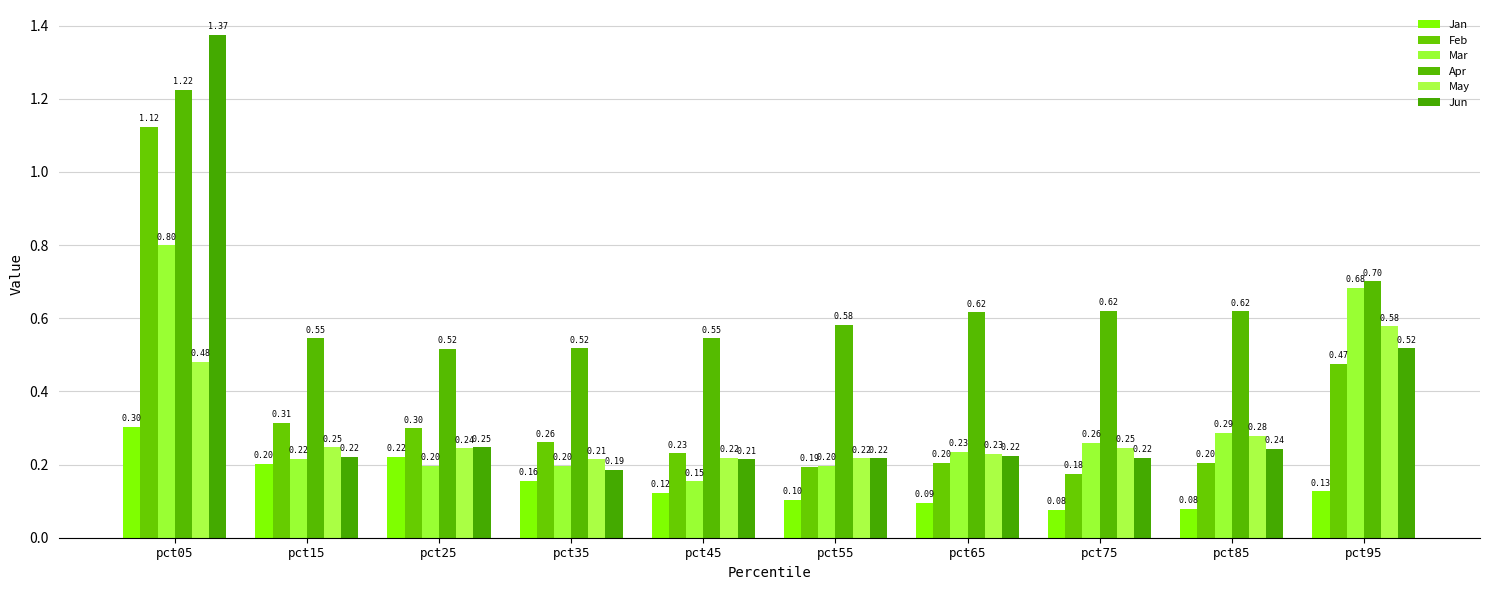

Reading left to right, list all the values displayed in this chart.

Jan: pct05=0.3	pct15=0.2	pct25=0.2	pct35=0.2	pct45=0.1	pct55=0.1	pct65=0.1	pct75=0.1	pct85=0.1	pct95=0.1
Feb: pct05=1.1	pct15=0.3	pct25=0.3	pct35=0.3	pct45=0.2	pct55=0.2	pct65=0.2	pct75=0.2	pct85=0.2	pct95=0.5
Mar: pct05=0.8	pct15=0.2	pct25=0.2	pct35=0.2	pct45=0.2	pct55=0.2	pct65=0.2	pct75=0.3	pct85=0.3	pct95=0.7
Apr: pct05=1.2	pct15=0.5	pct25=0.5	pct35=0.5	pct45=0.5	pct55=0.6	pct65=0.6	pct75=0.6	pct85=0.6	pct95=0.7
May: pct05=0.5	pct15=0.2	pct25=0.2	pct35=0.2	pct45=0.2	pct55=0.2	pct65=0.2	pct75=0.2	pct85=0.3	pct95=0.6
Jun: pct05=1.4	pct15=0.2	pct25=0.2	pct35=0.2	pct45=0.2	pct55=0.2	pct65=0.2	pct75=0.2	pct85=0.2	pct95=0.5